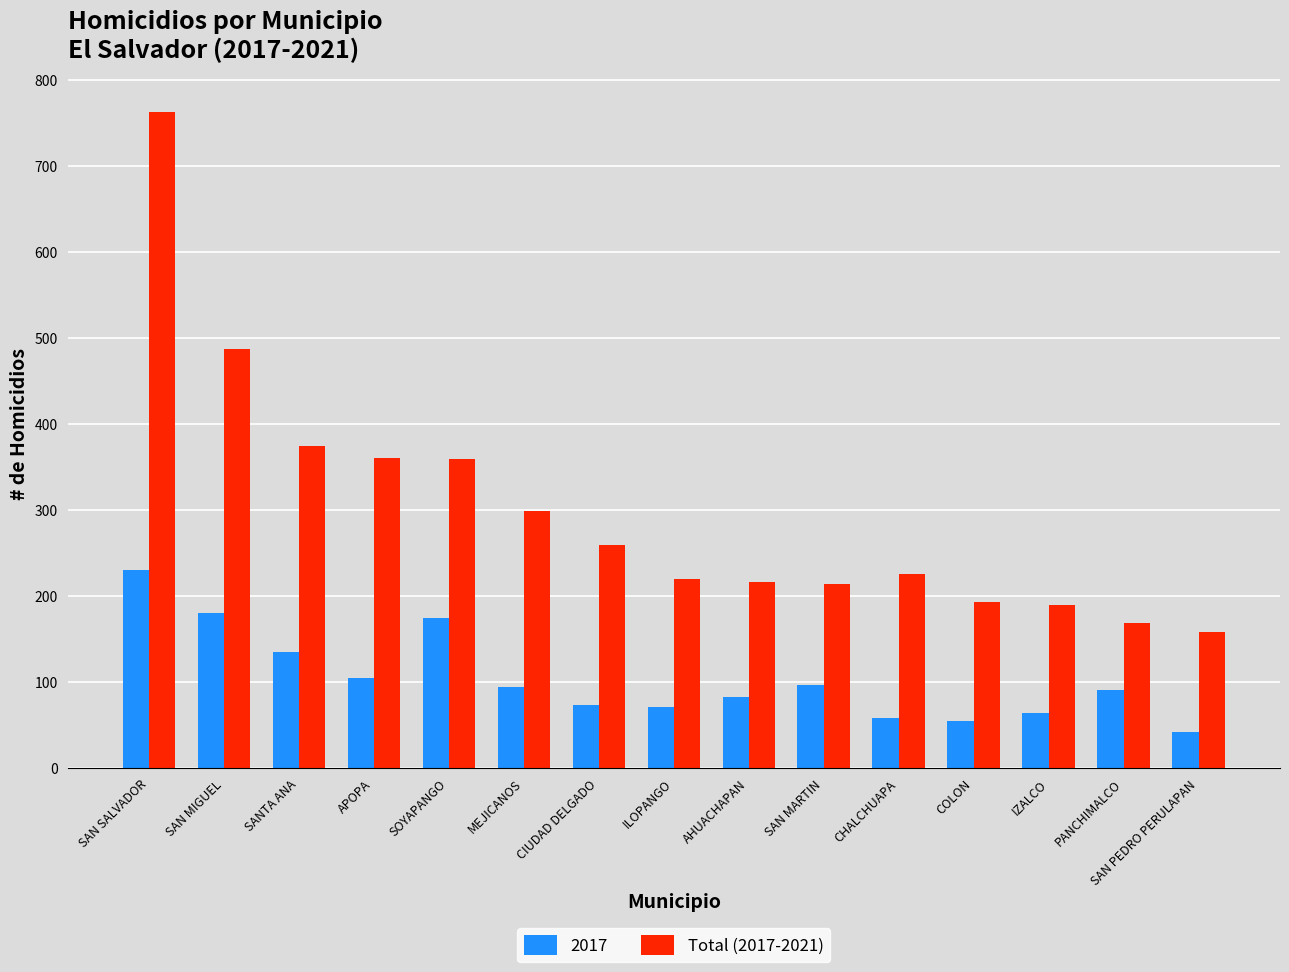

Rank the series by their maximum value, from highest to lowest.

Total (2017-2021), 2017